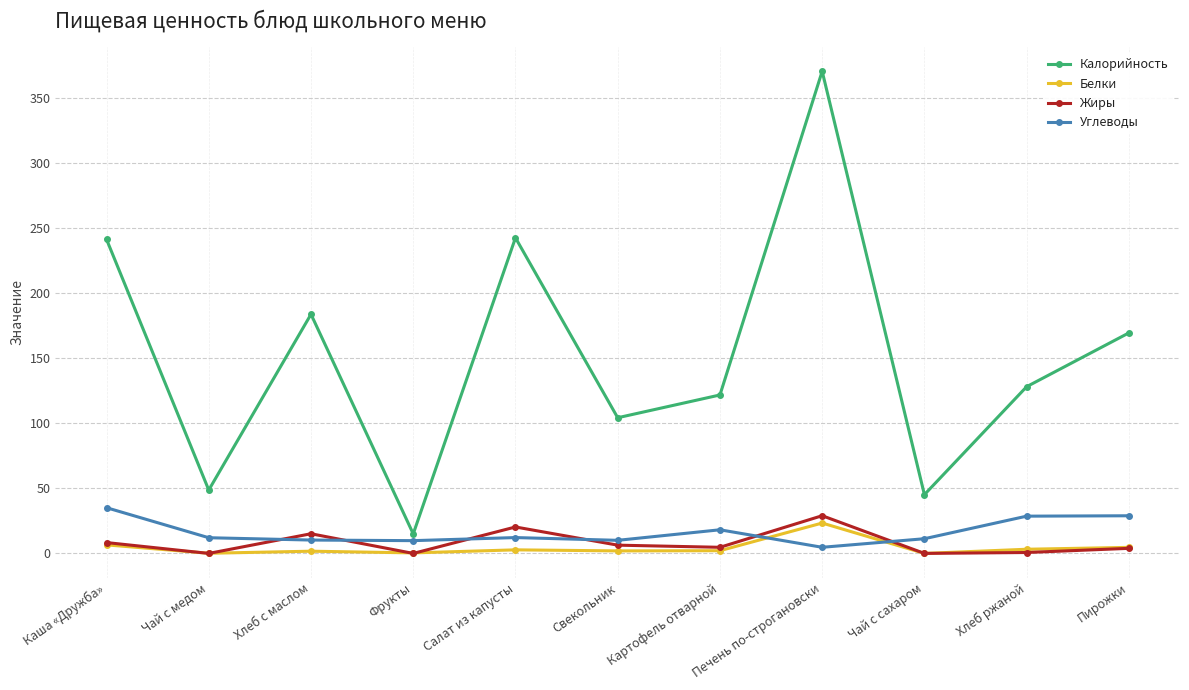

True or false: Жиры has more than 0 interior local peaks.

True